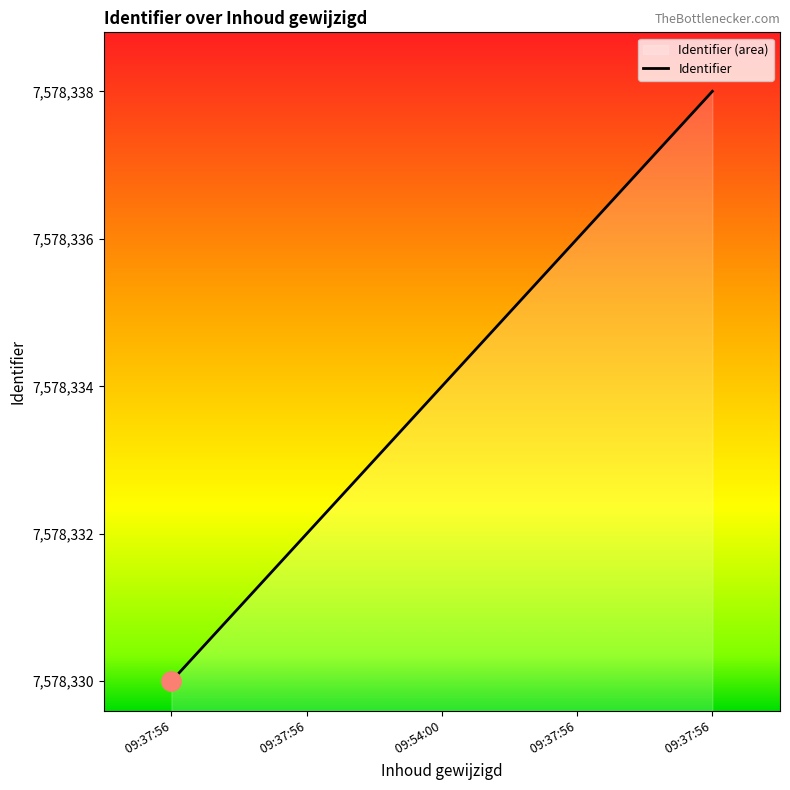

True or false: there are more than 0 points higher than both neighbors.

False